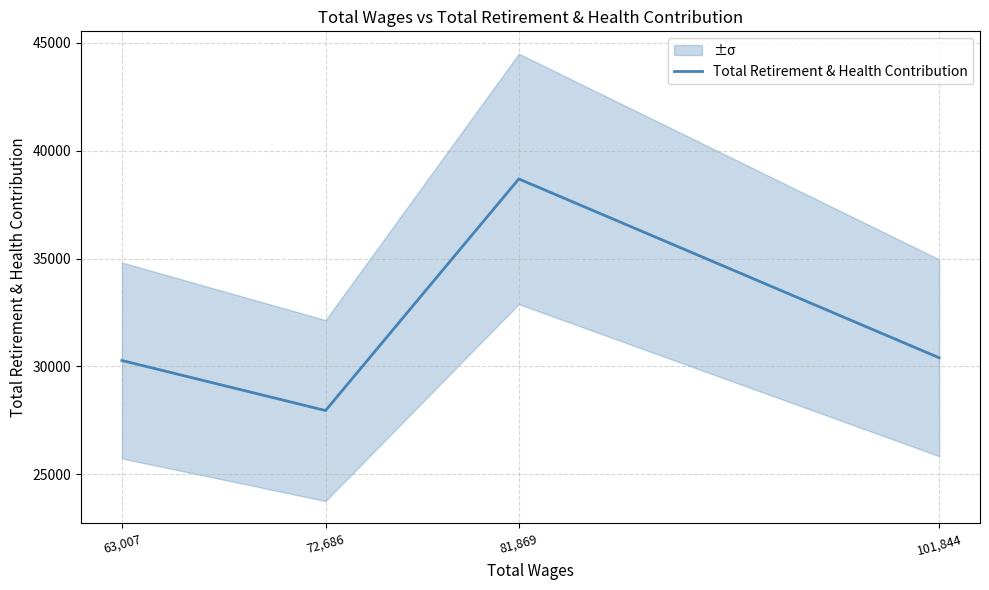

How many distinct data groups are displayed?

1